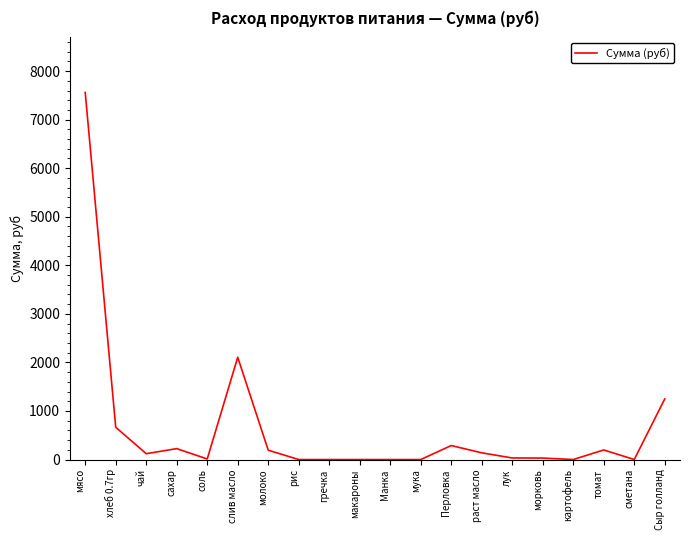

What is the ratio of the value at чай to the value at Перловка?

0.4